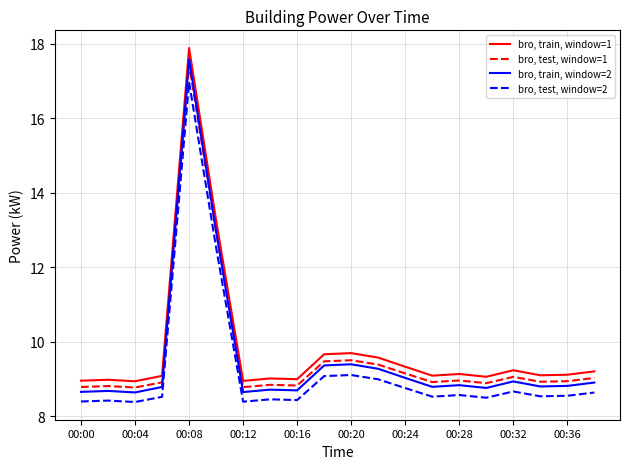

What is the minimum value shown in the chart?

8.4